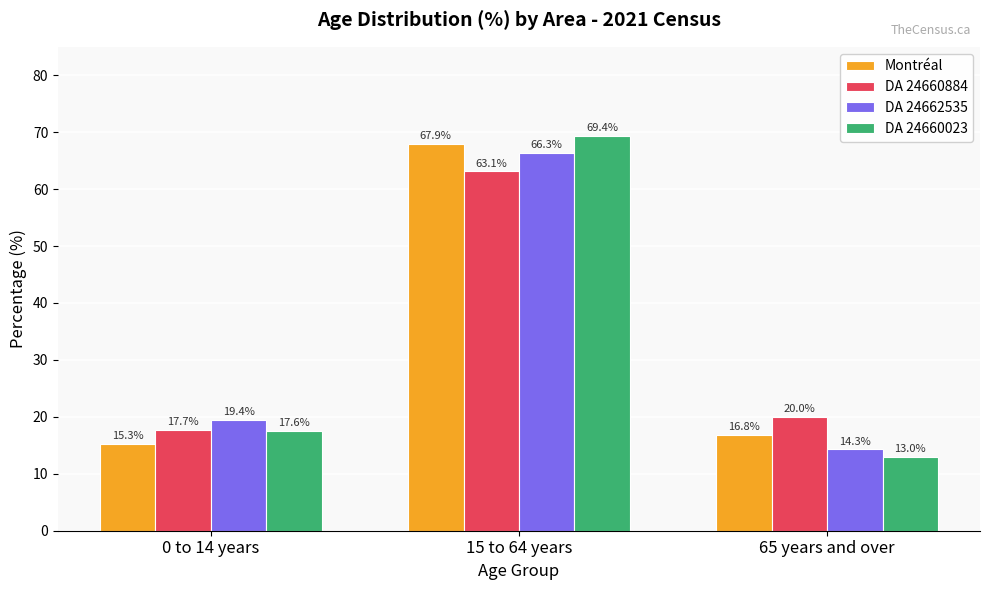

List the labels in order of Montréal value, largest first.

15 to 64 years, 65 years and over, 0 to 14 years